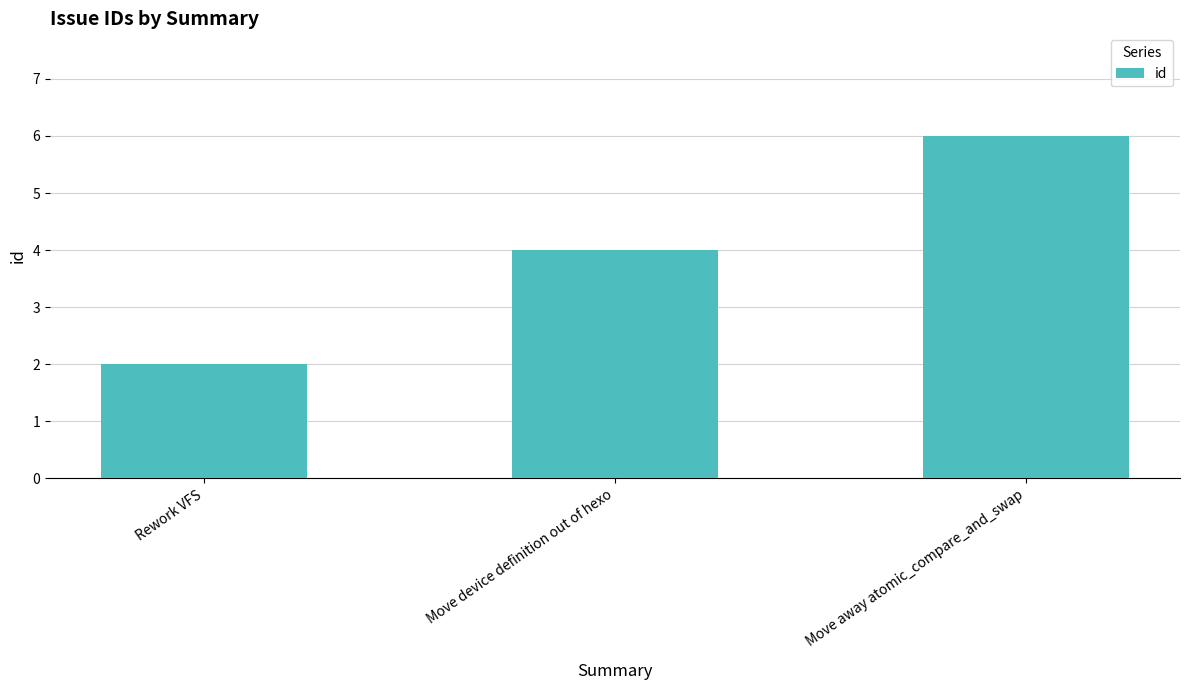

List the labels in order of value, smallest first.

Rework VFS, Move device definition out of hexo, Move away atomic_compare_and_swap